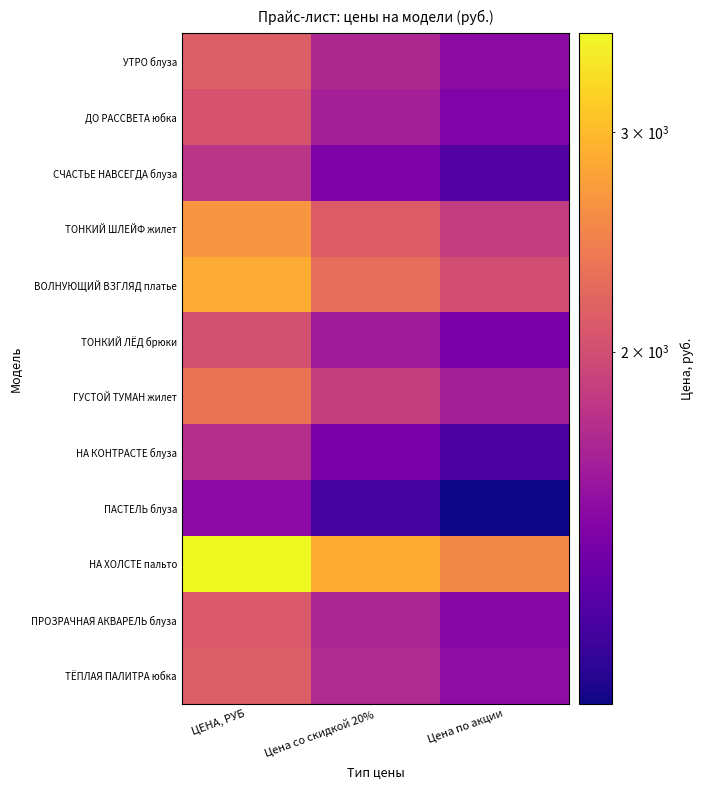

Reading left to right, what are all the values shown in this chart?

УТРО блуза: ЦЕНА, РУБ=2135.0	Цена со скидкой 20%=1708.0	Цена по акции=1494.5
ДО РАССВЕТА юбка: ЦЕНА, РУБ=2045.0	Цена со скидкой 20%=1636.0	Цена по акции=1431.5
СЧАСТЬЕ НАВСЕГДА блуза: ЦЕНА, РУБ=1785.0	Цена со скидкой 20%=1428.0	Цена по акции=1249.5
ТОНКИЙ ШЛЕЙФ жилет: ЦЕНА, РУБ=2650.0	Цена со скидкой 20%=2120.0	Цена по акции=1855.0
ВОЛНУЮЩИЙ ВЗГЛЯД платье: ЦЕНА, РУБ=2860.0	Цена со скидкой 20%=2288.0	Цена по акции=2002.0
ТОНКИЙ ЛЁД брюки: ЦЕНА, РУБ=2005.0	Цена со скидкой 20%=1604.0	Цена по акции=1403.5
ГУСТОЙ ТУМАН жилет: ЦЕНА, РУБ=2335.0	Цена со скидкой 20%=1868.0	Цена по акции=1634.5
НА КОНТРАСТЕ блуза: ЦЕНА, РУБ=1750.0	Цена со скидкой 20%=1400.0	Цена по акции=1225.0
ПАСТЕЛЬ блуза: ЦЕНА, РУБ=1490.0	Цена со скидкой 20%=1192.0	Цена по акции=1043.0
НА ХОЛСТЕ пальто: ЦЕНА, РУБ=3600.0	Цена со скидкой 20%=2880.0	Цена по акции=2520.0
ПРОЗРАЧНАЯ АКВАРЕЛЬ блуза: ЦЕНА, РУБ=2100.0	Цена со скидкой 20%=1680.0	Цена по акции=1470.0
ТЁПЛАЯ ПАЛИТРА юбка: ЦЕНА, РУБ=2145.0	Цена со скидкой 20%=1716.0	Цена по акции=1501.5